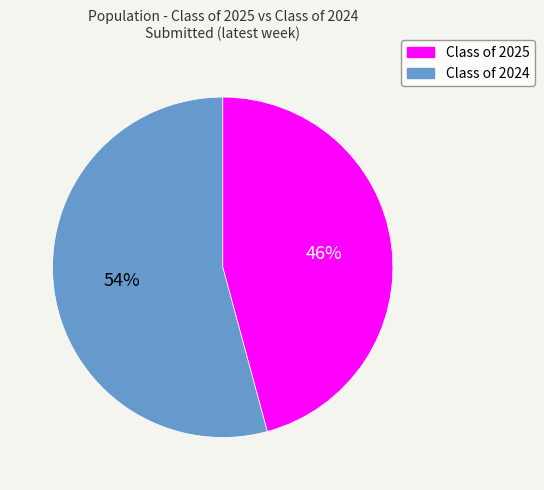

True or false: Class of 2024 accounts for 54% of the total.

True